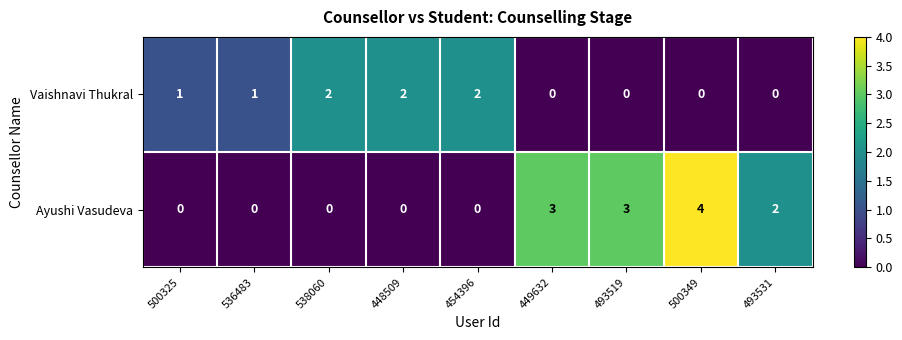

List the series in order of their overall mean, highest first.

Ayushi Vasudeva, Vaishnavi Thukral